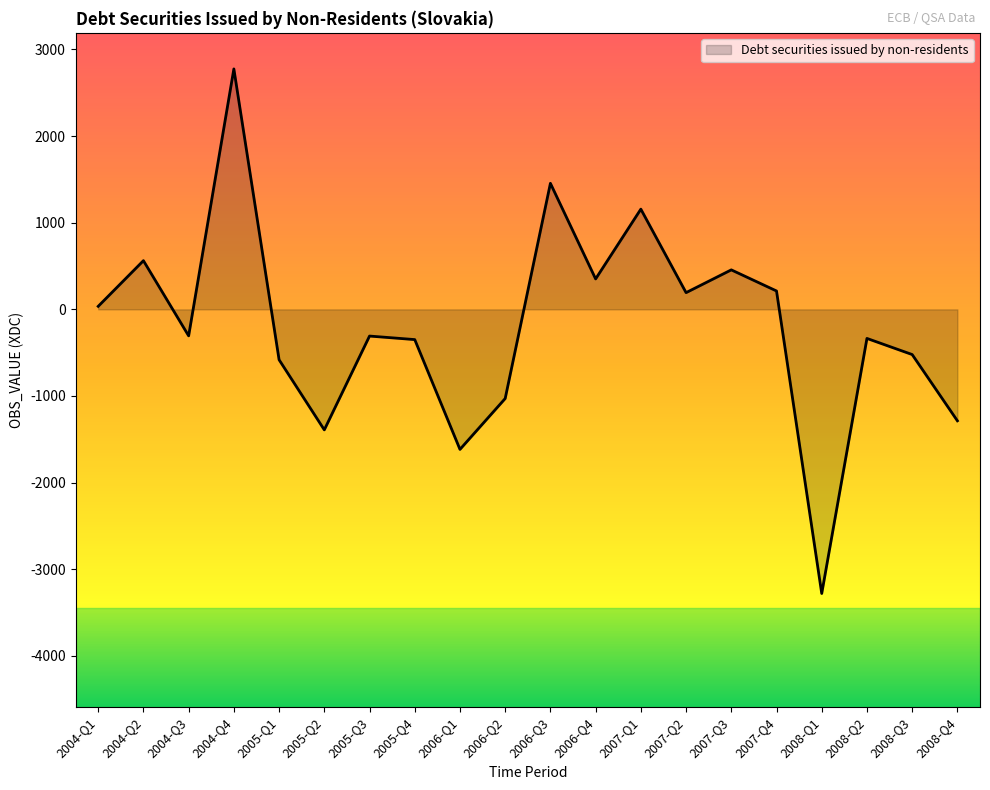

At which label does the data first exceed -305?

2004-Q1